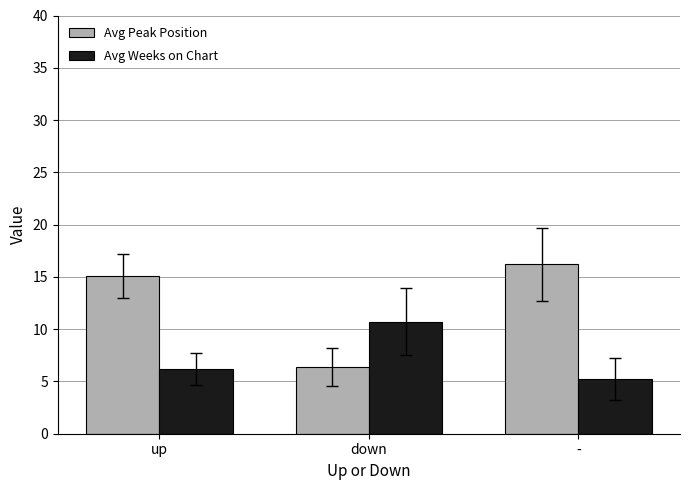

Rank the series at down from lowest to highest value.

Avg Peak Position, Avg Weeks on Chart